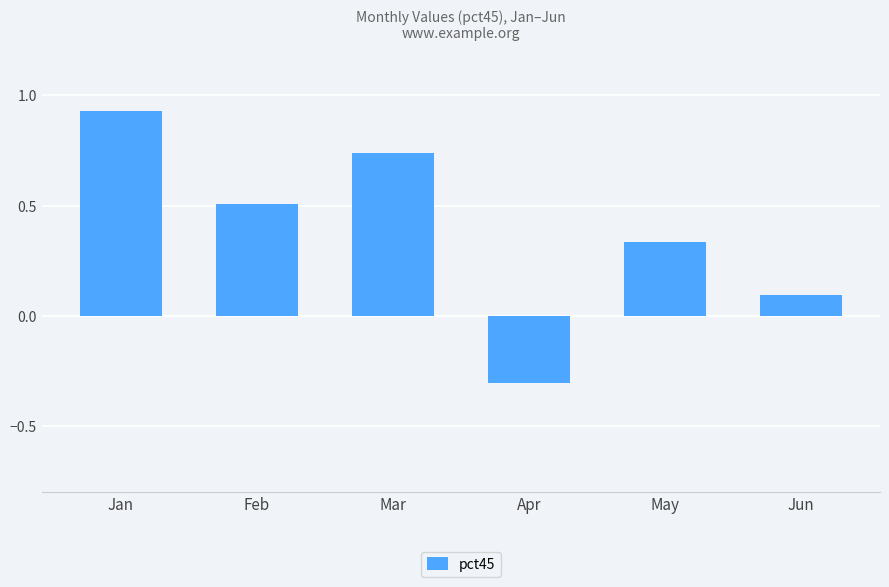

How many bars are there in total?

6